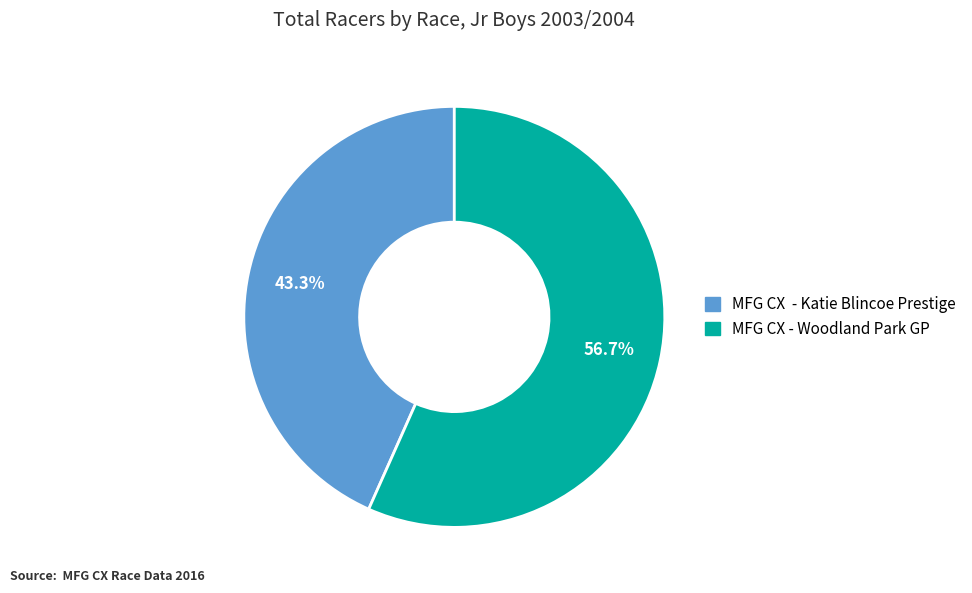

How many slices are in this pie chart?

2